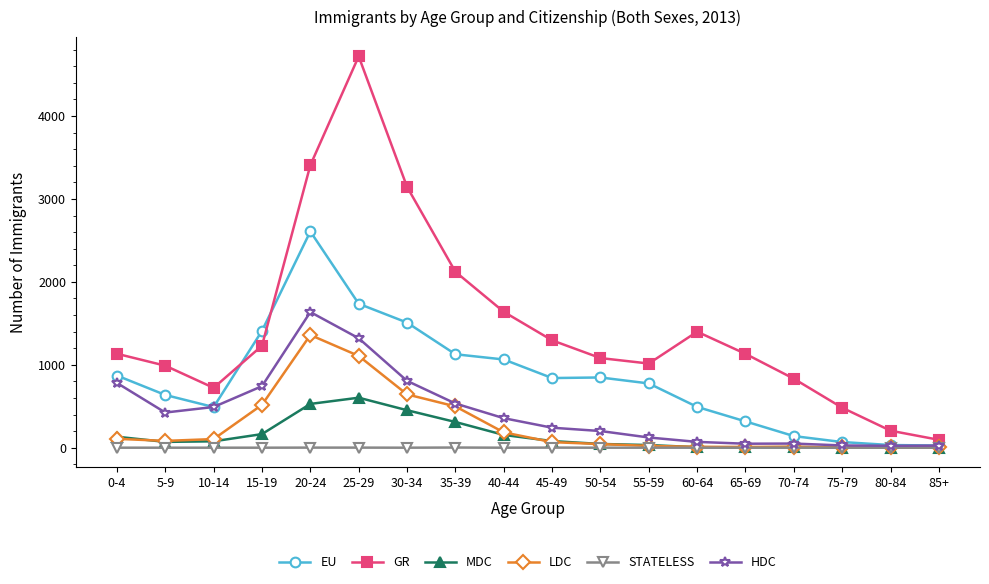

True or false: LDC has more than 0 interior local peaks.

True